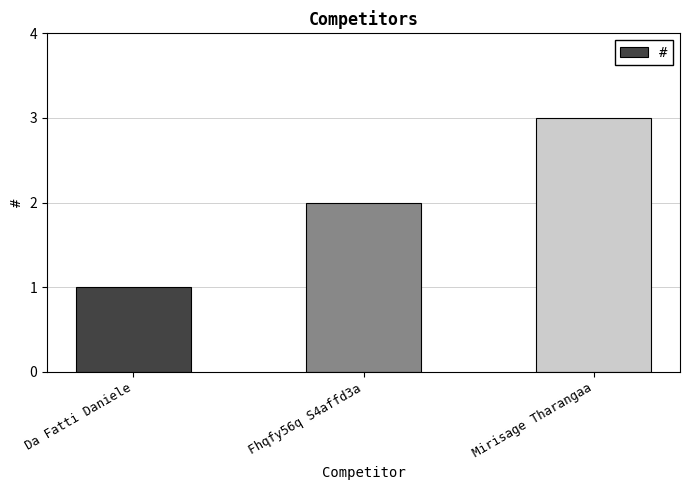

How many values are below 2?

1